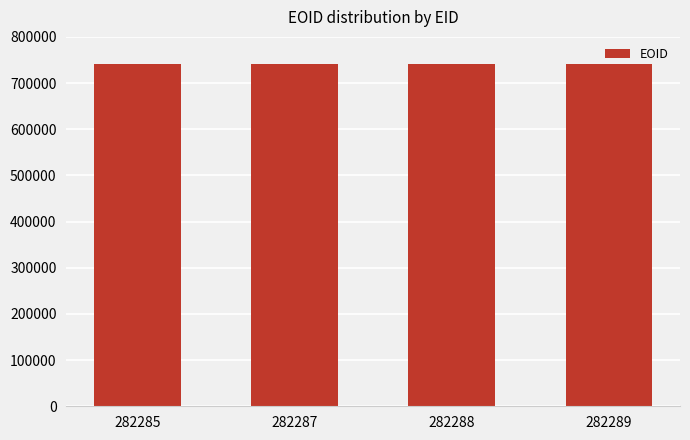

What is the ratio of the value at 282289 to the value at 282288?

1.0